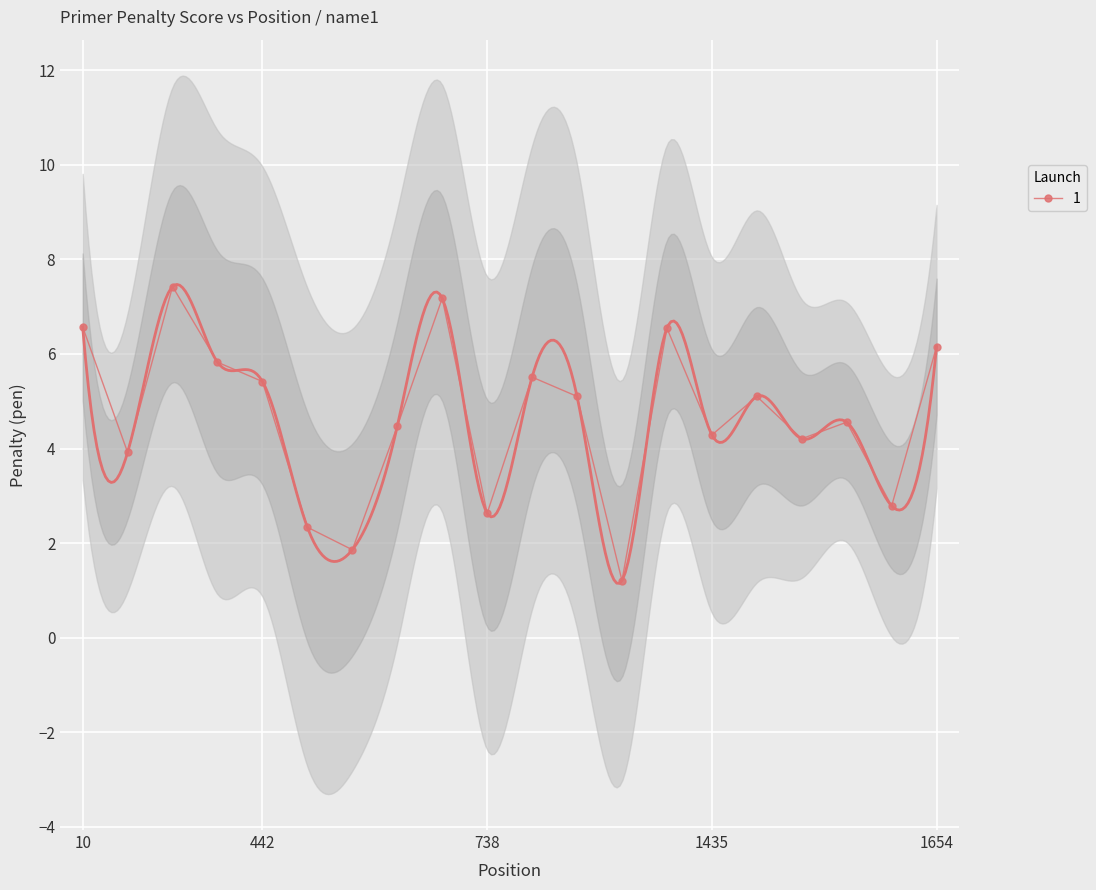

True or false: the data shows 7.4 at 407.

True